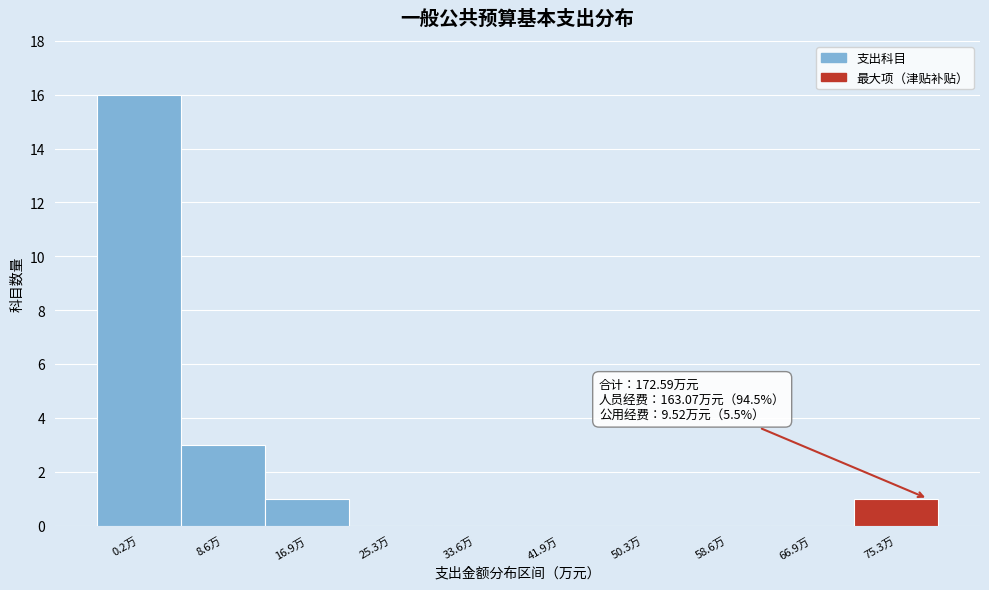

Reading left to right, transcribe all the data shown in this chart.

0.2万=16	8.6万=3	16.9万=1	25.3万=0	33.6万=0	41.9万=0	50.3万=0	58.6万=0	66.9万=0	75.3万=1